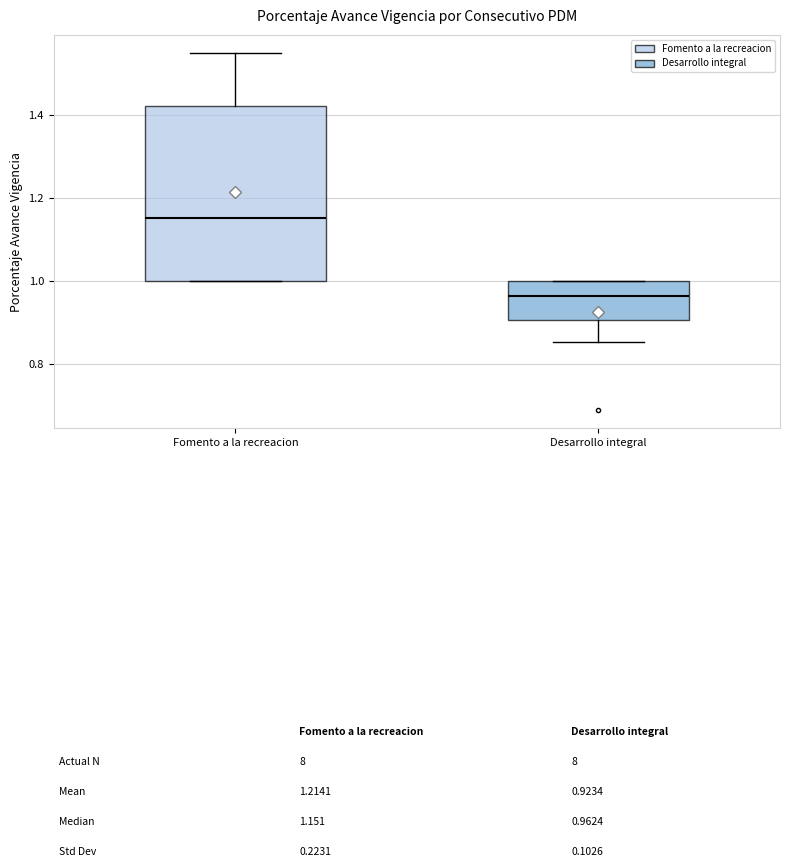

Reading left to right, read every box against the y-axis: the position of its median line, the range the box covers, and the ends of its whiskers. The values are not printed on the chart, so give them approximately, as read against the axis.

Fomento a la recreacion: median 1.16, box 1.00 to 1.42, whiskers 1.00 to 1.56
Desarrollo integral: median 0.96, box 0.90 to 1.00, whiskers 0.86 to 1.00